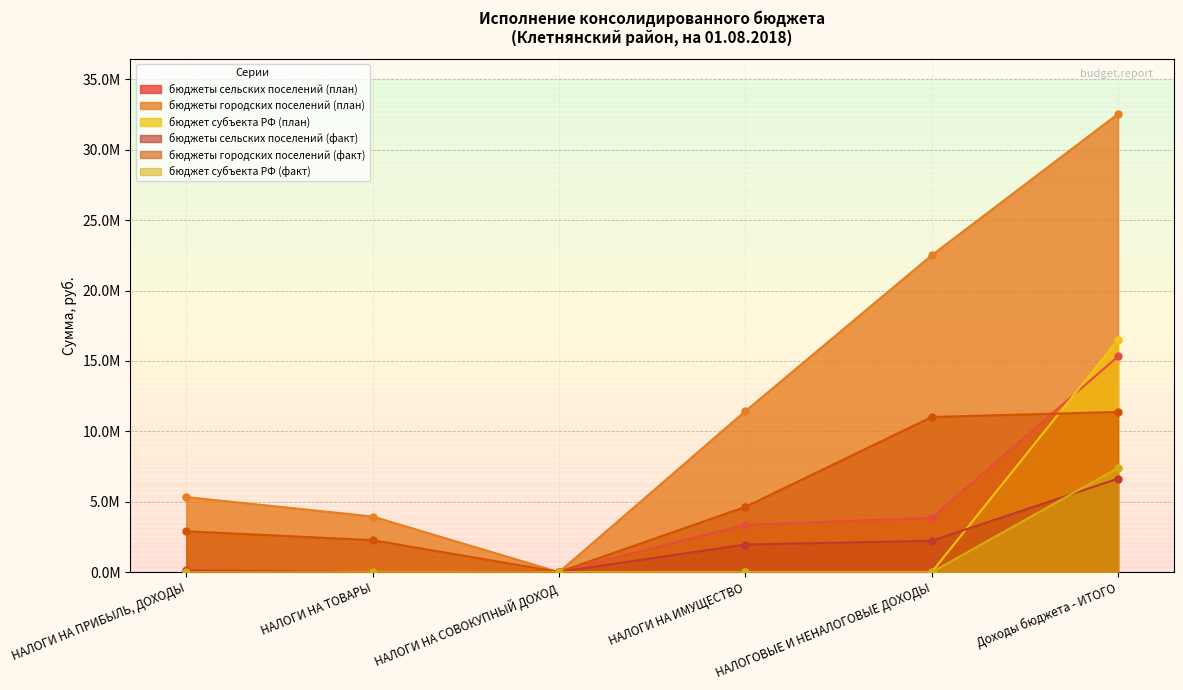

Between which two adjacent categories do бюджеты сельских поселений (факт) and бюджеты городских поселений (план) first intersect?

НАЛОГИ НА ТОВАРЫ and НАЛОГИ НА СОВОКУПНЫЙ ДОХОД